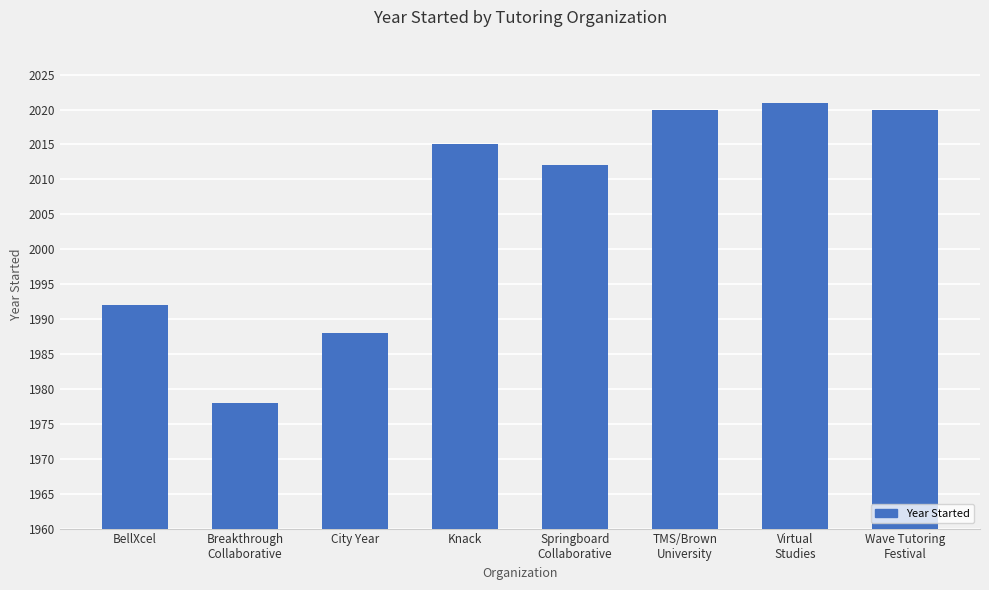

How many series are shown in this chart?

1